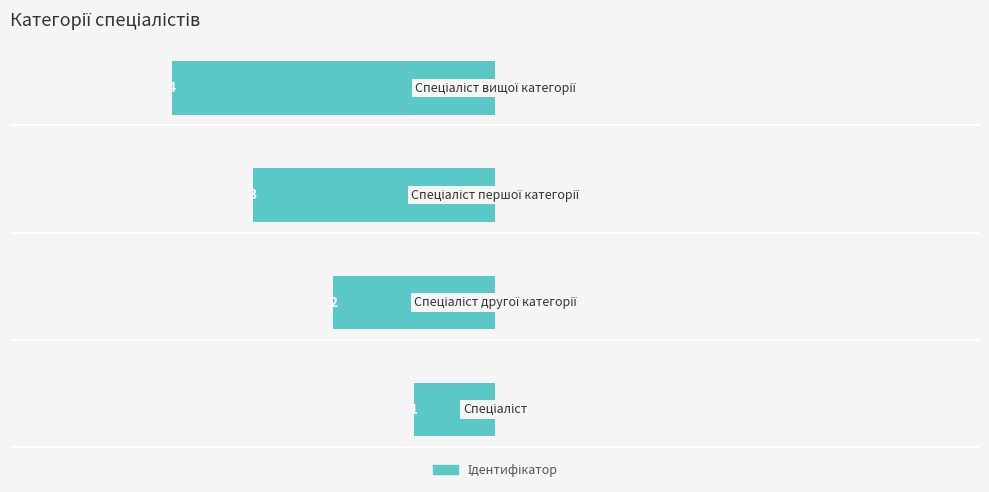

What is the sum of all values?

-10